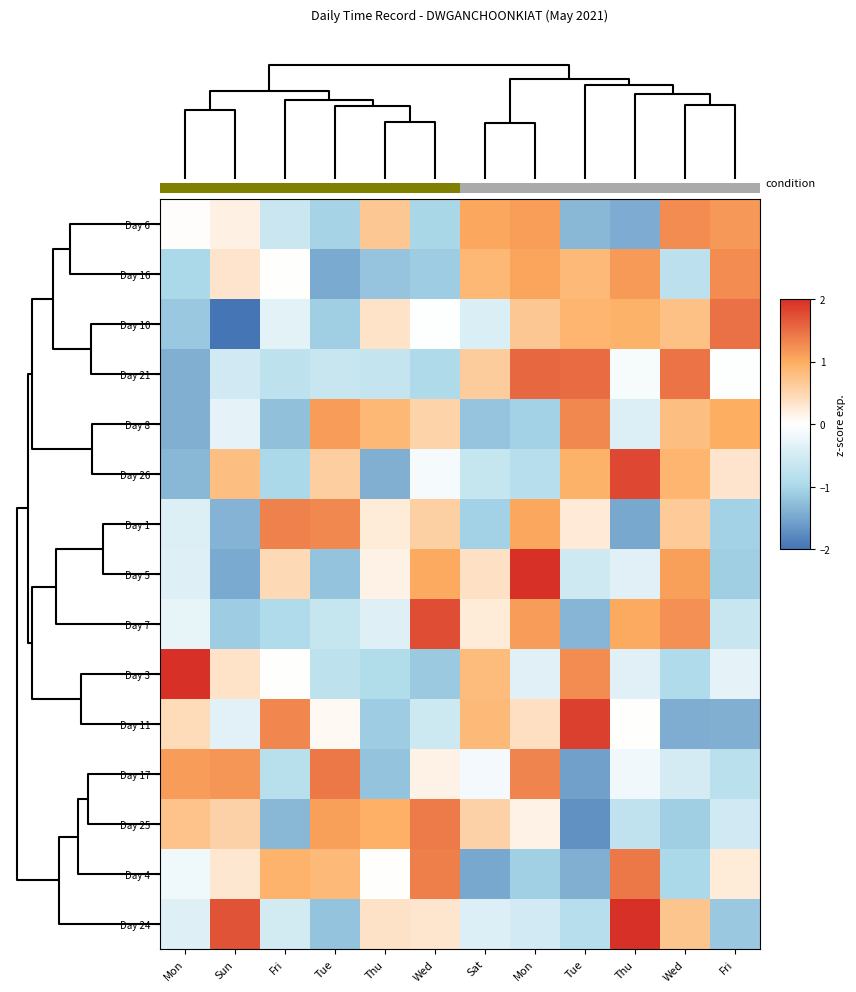

Between Thu and Sat, which is larger?

Sat